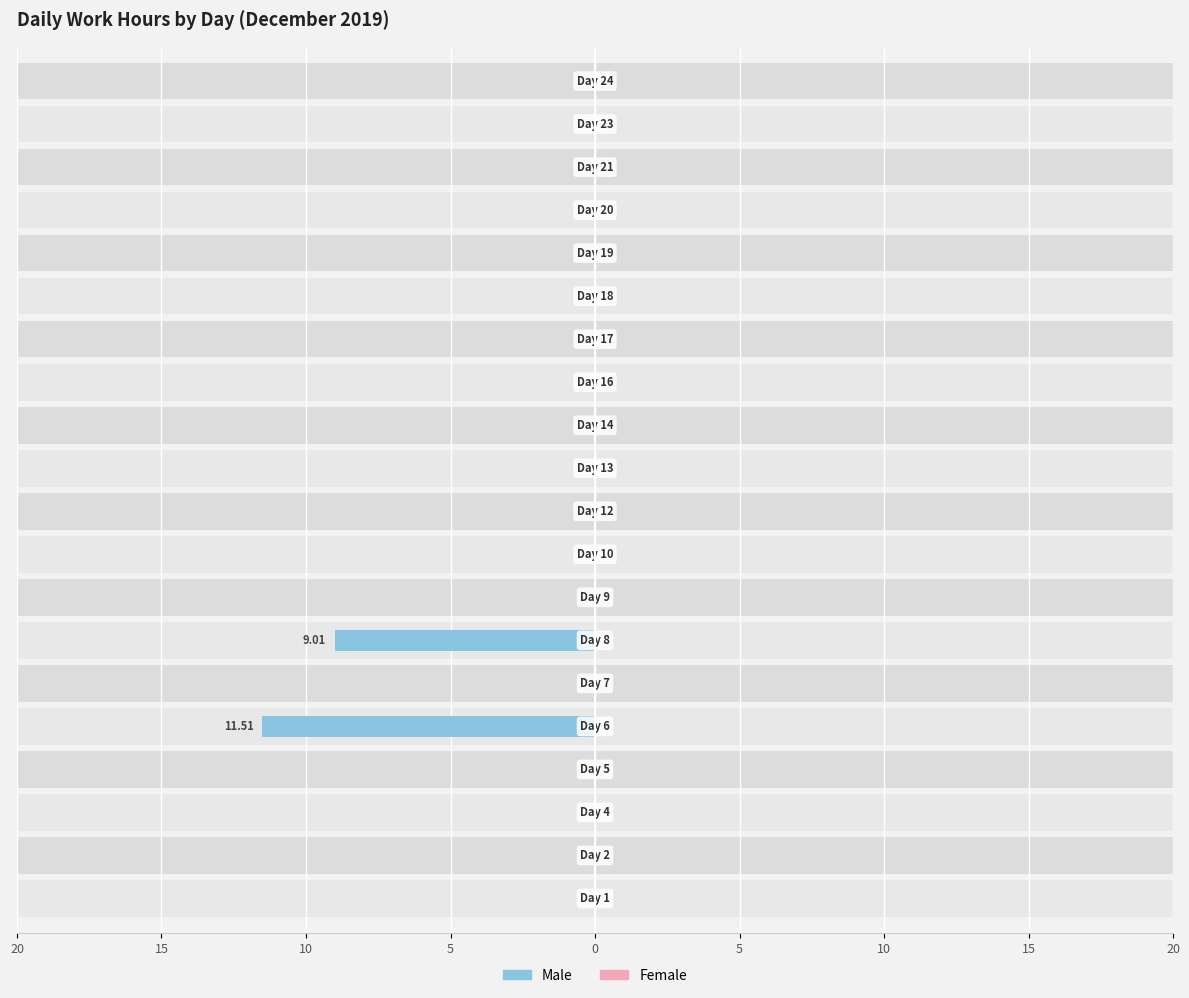

Are the bars grouped side by side (vs. stacked)?

Yes